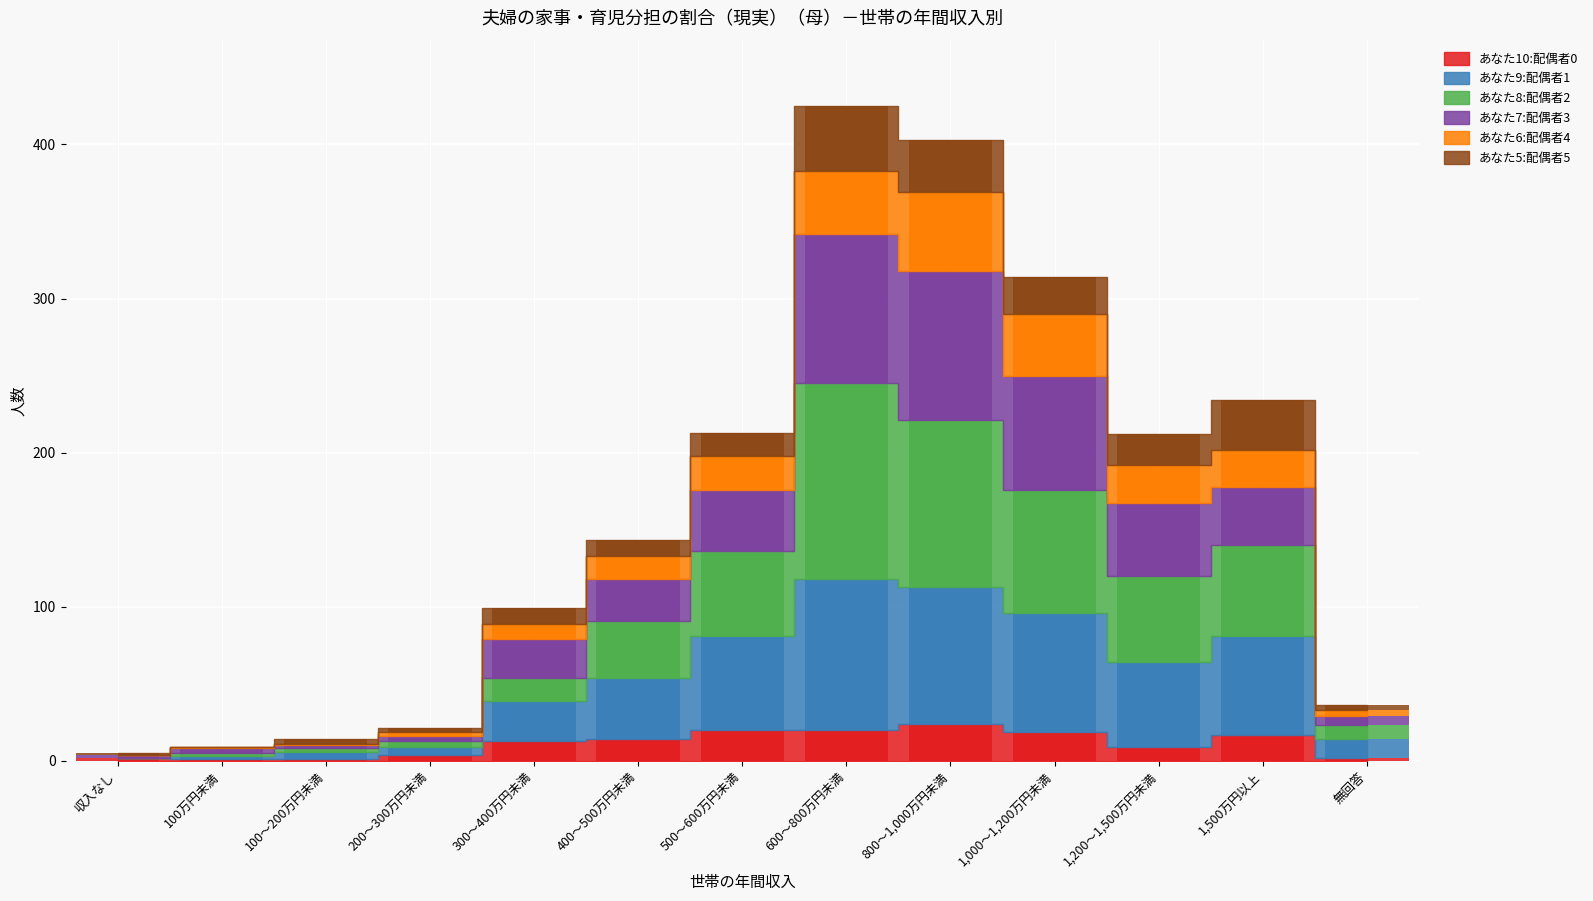

At how many categories does at least one series exceed 51?

6